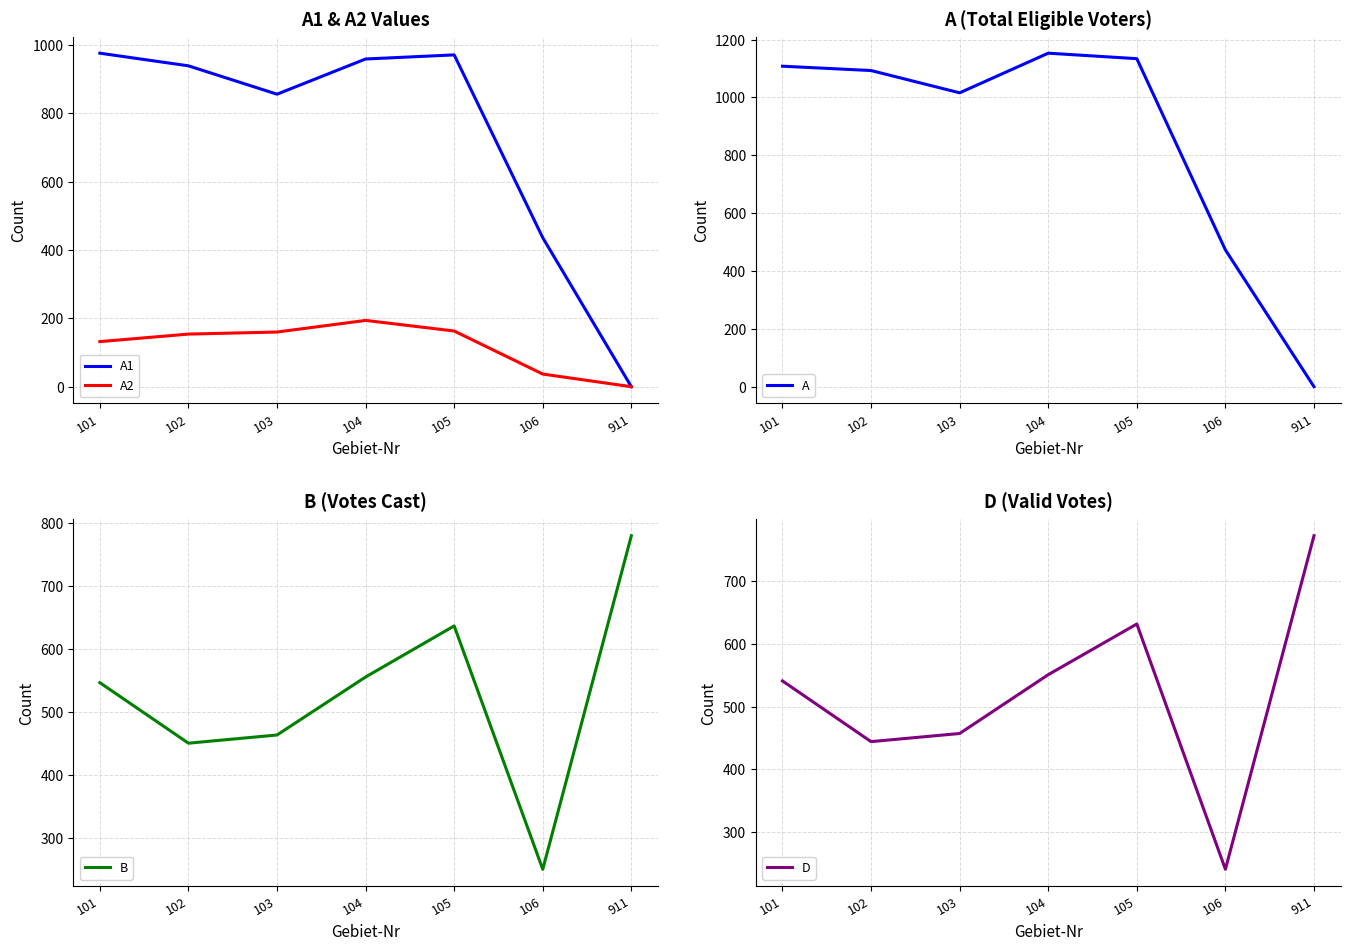

What is the total value across all series at 104?

3412